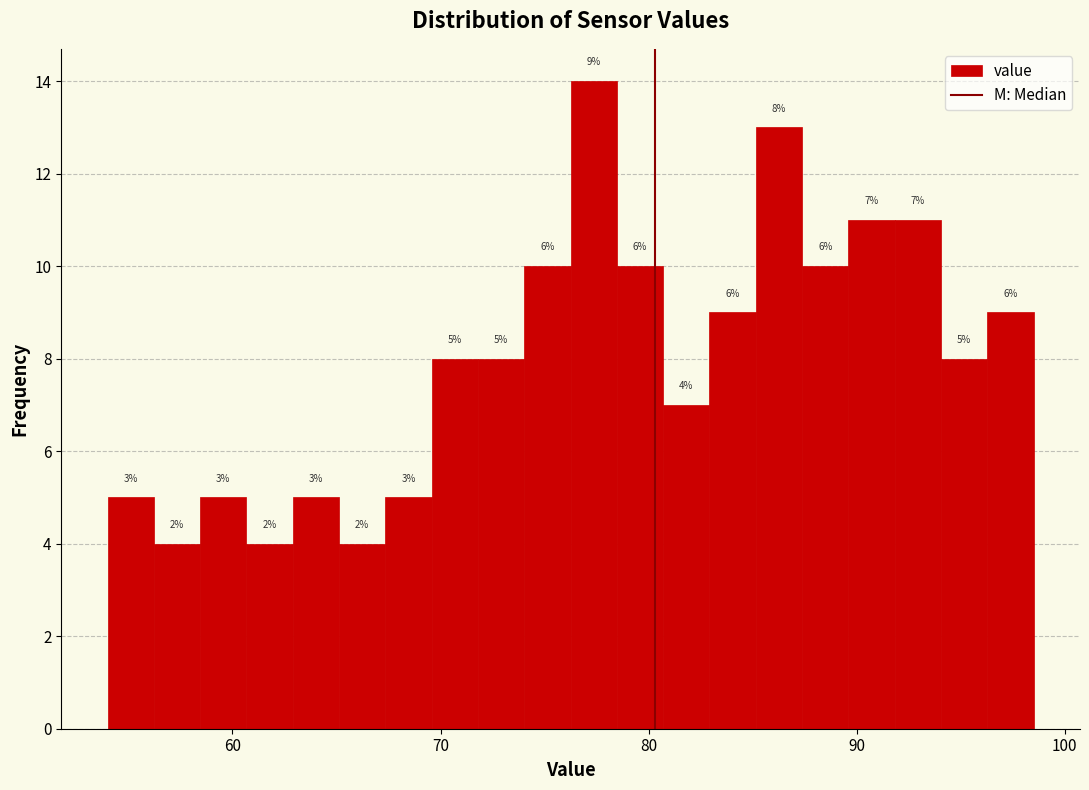

Read against the x-axis, roughly where is the centre of the tallest bar?

77